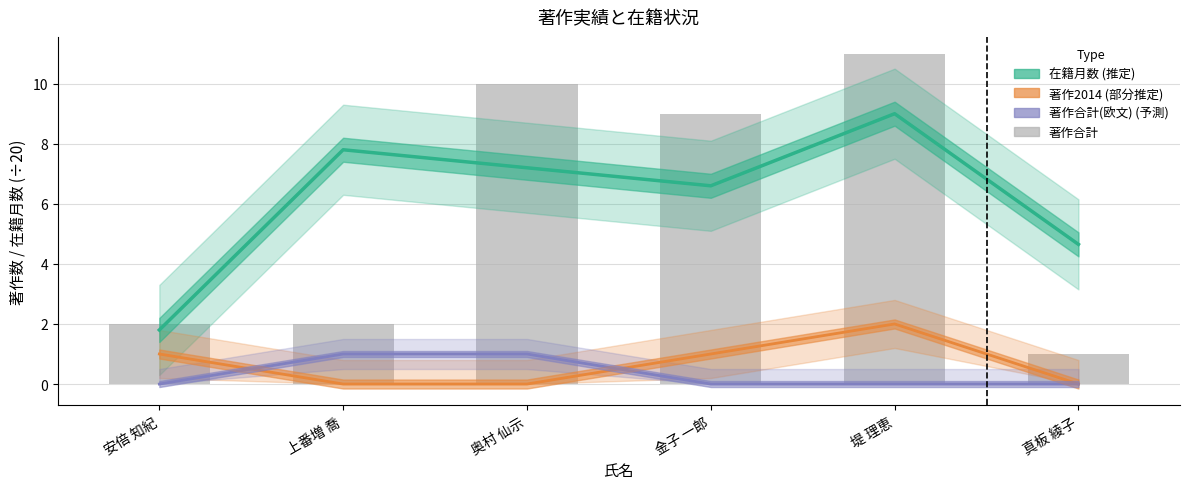

True or false: 著作合計(欧文) (予測) has a value of 0.0 at 真板 綾子.

True